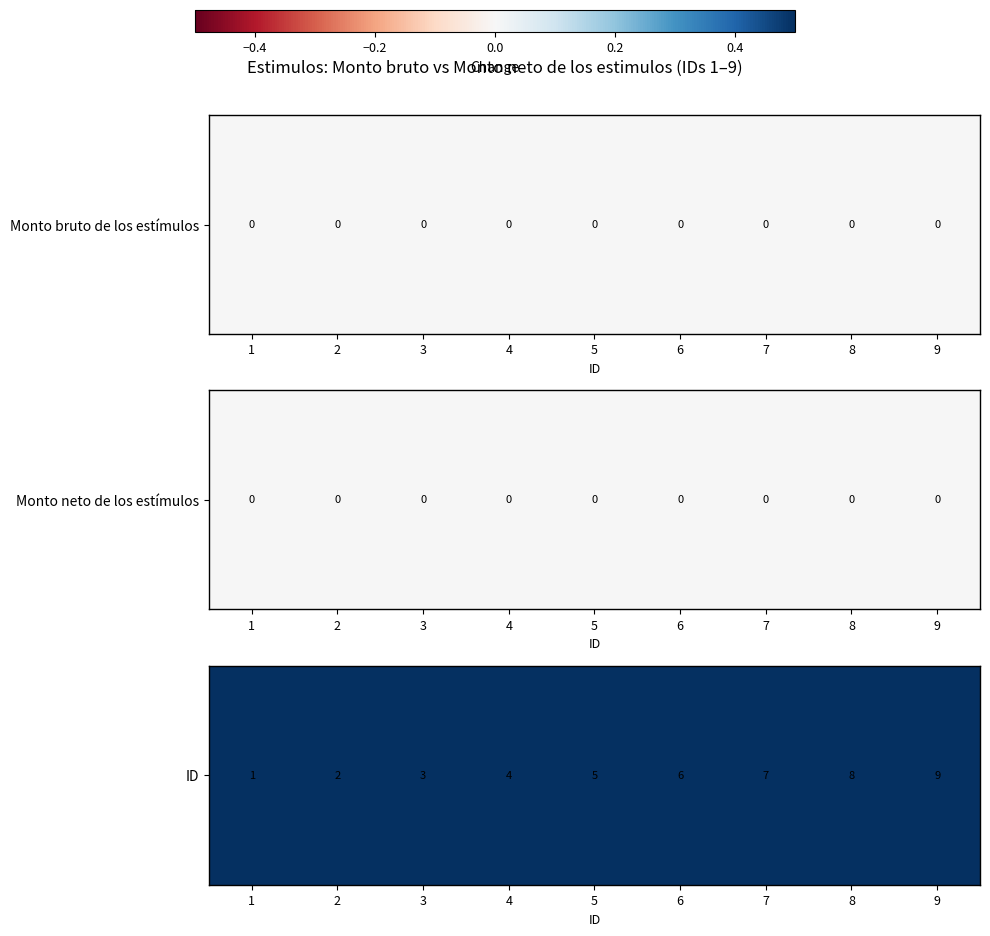

What value does the data have at 9?

9